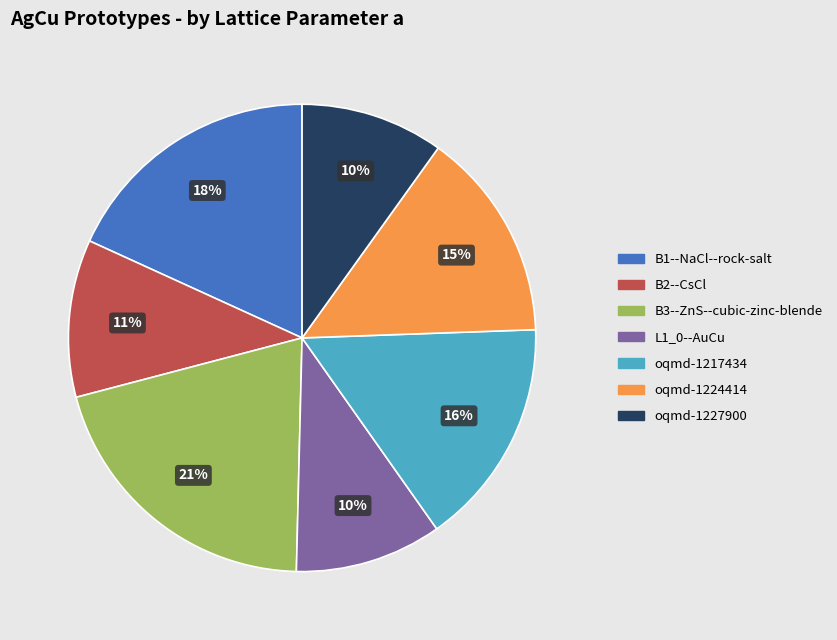

Between oqmd-1217434 and B1--NaCl--rock-salt, which is larger?

B1--NaCl--rock-salt